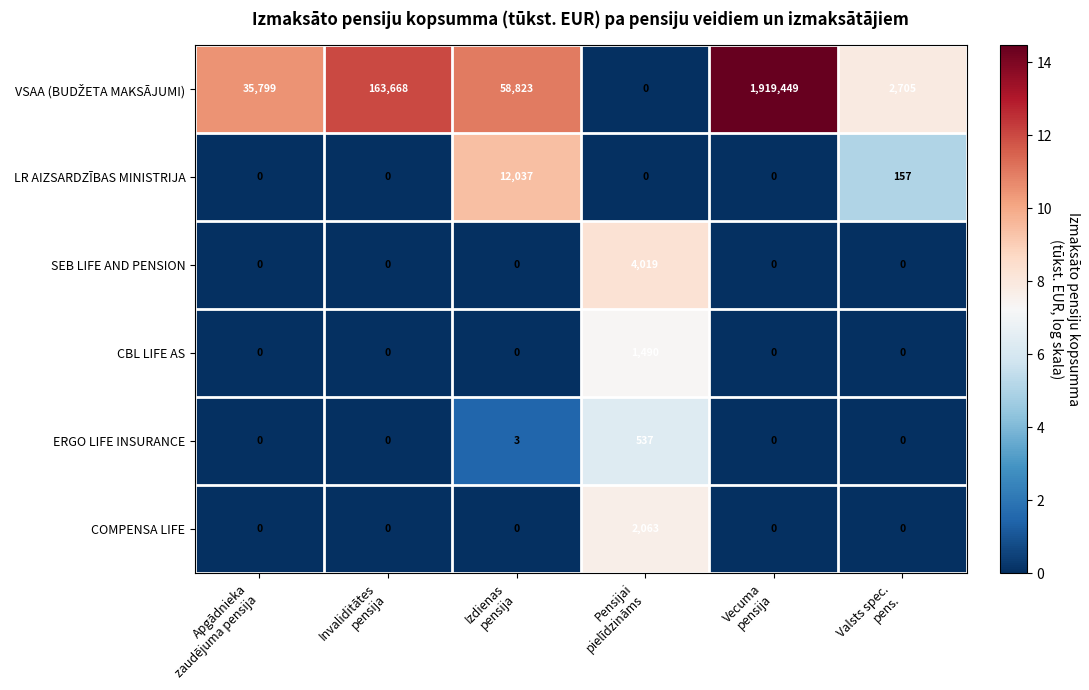

What is the difference between the maximum and minimum values in the ERGO LIFE INSURANCE series?

537